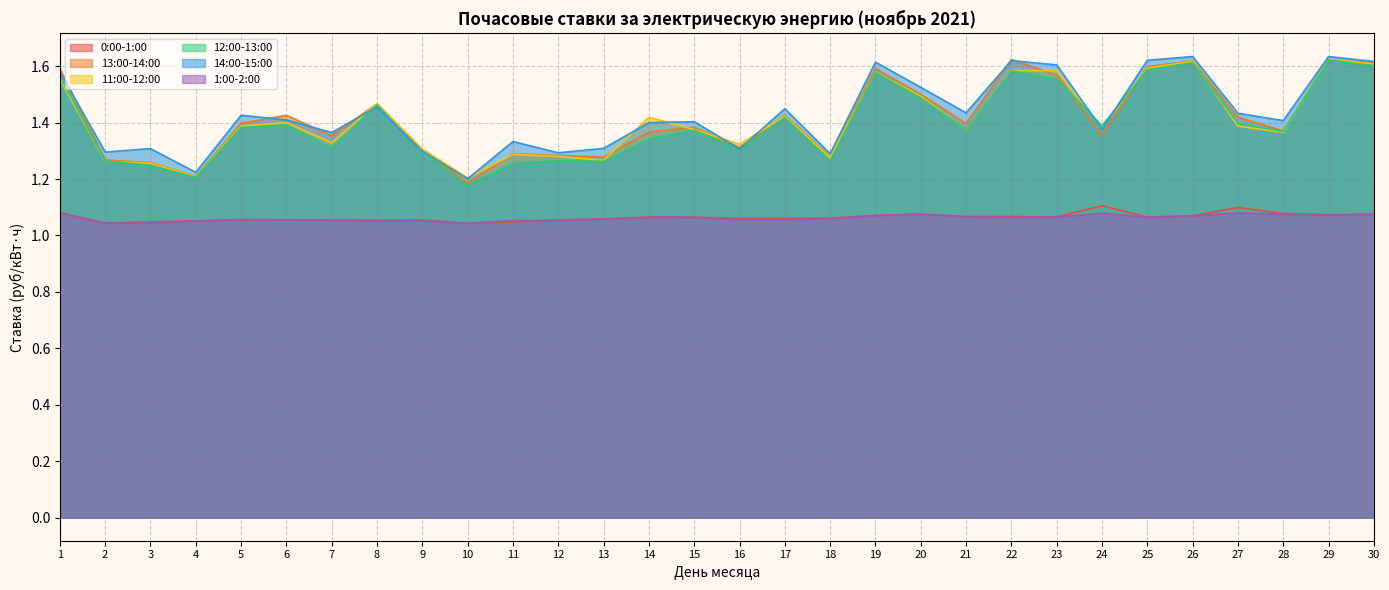

At 15, list the series in order from largest to smallest.

14:00-15:00, 13:00-14:00, 11:00-12:00, 12:00-13:00, 0:00-1:00, 1:00-2:00